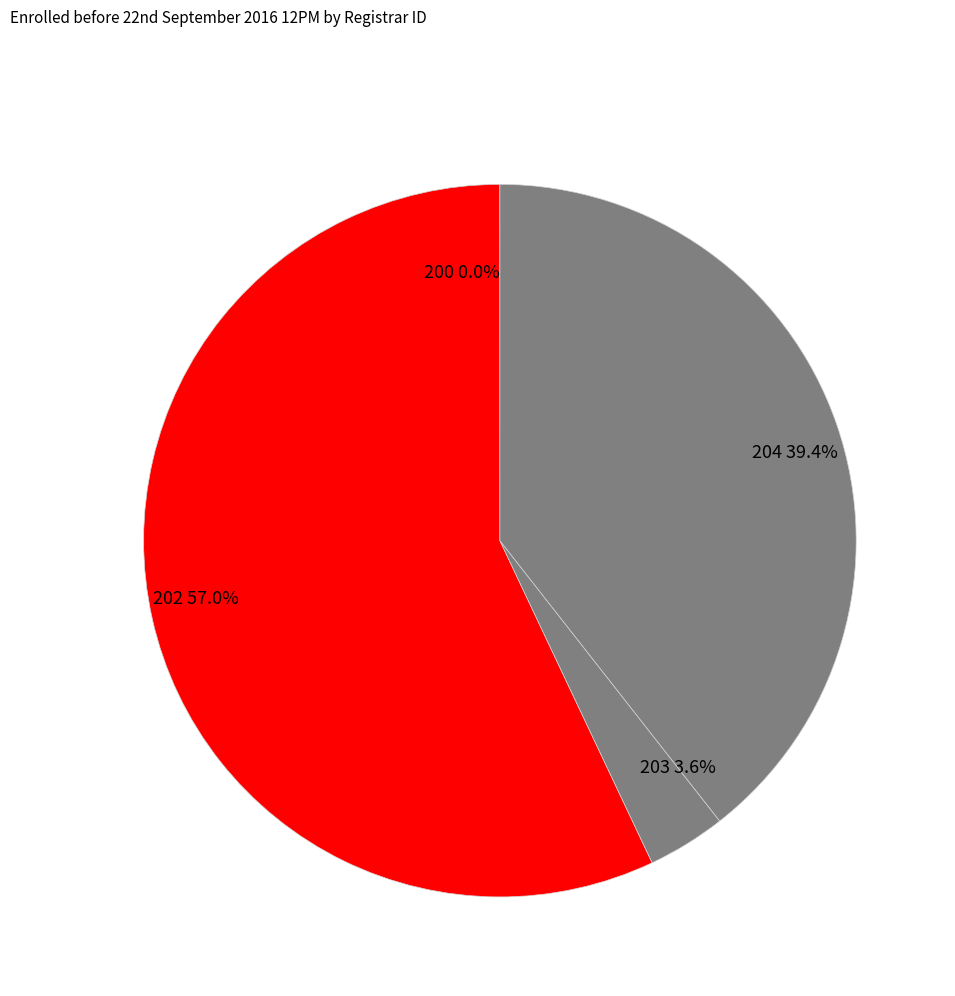

What is the total percentage of 203 and 202?

60.6%